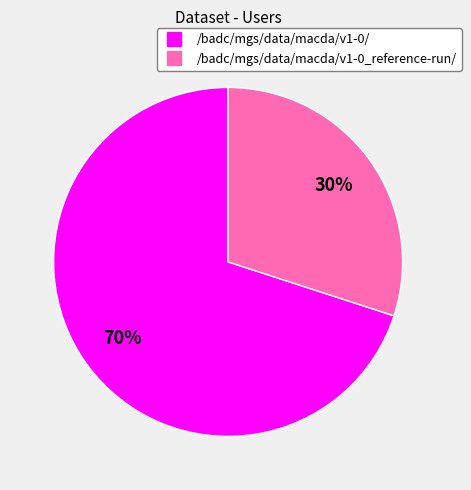

Combined, do /badc/mgs/data/macda/v1-0_reference-run/ and /badc/mgs/data/macda/v1-0/ account for over 50%?

Yes